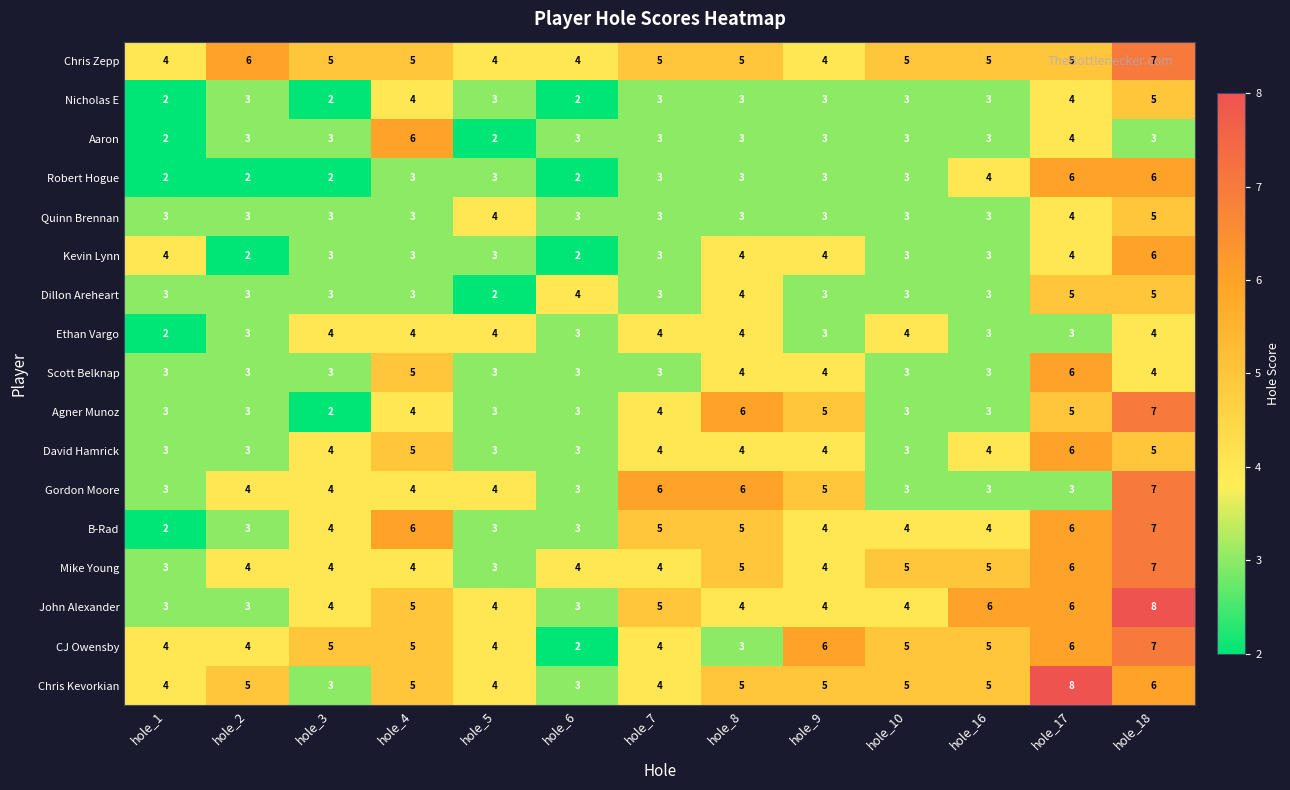

What is the total value across all series at hole_3?

58